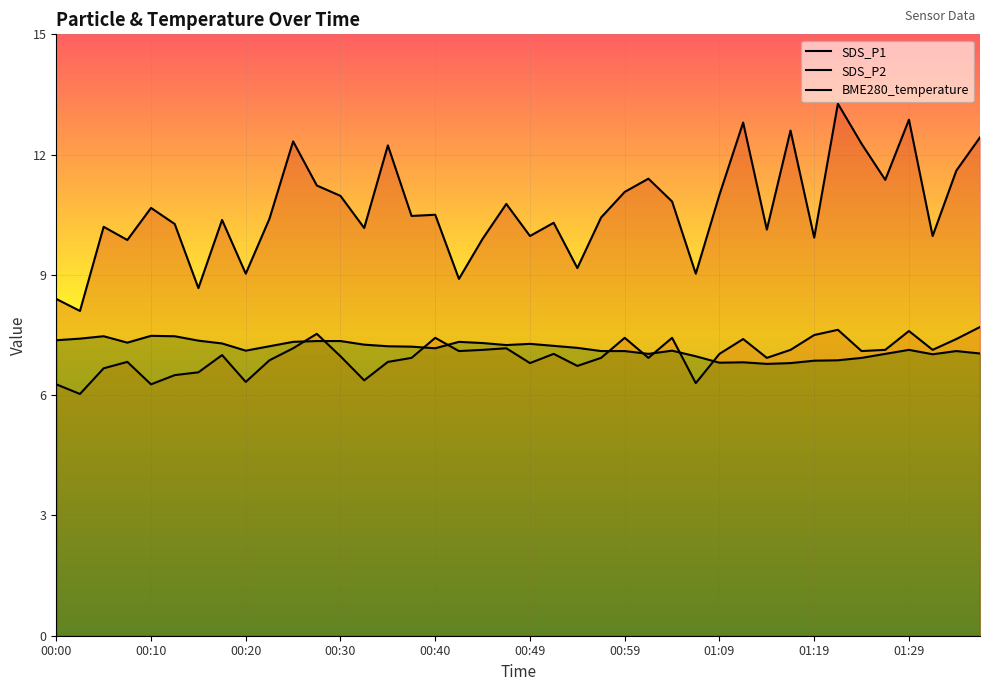

The SDS_P2 series shows 1.8 at 01:29. True or false?

False